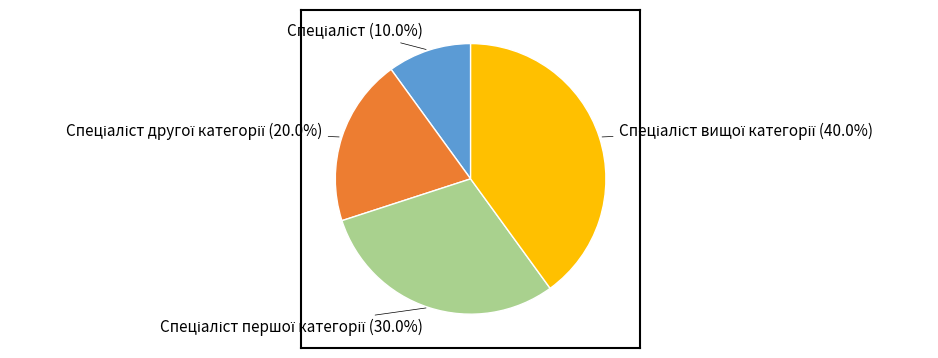

How many slices are in this pie chart?

4